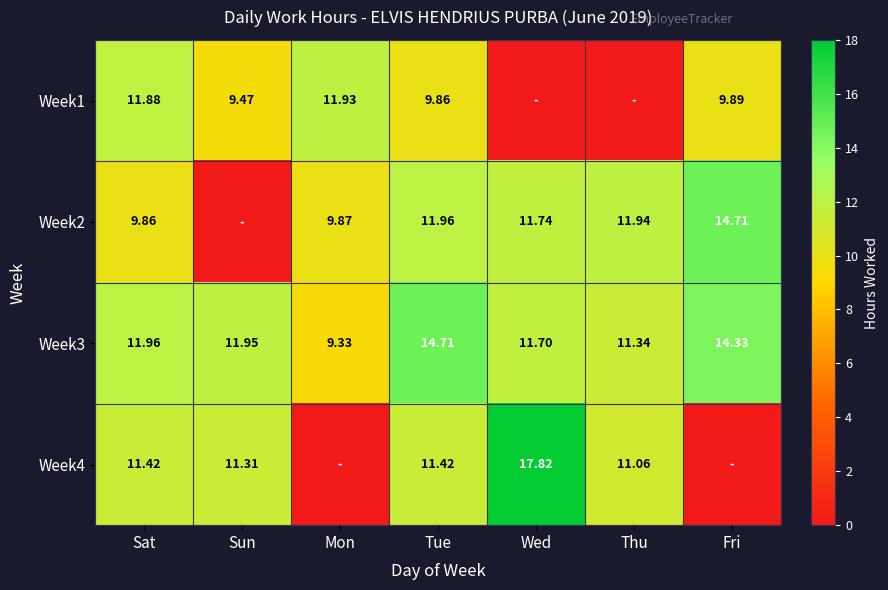

The Week1 series shows 14.3 at Fri. True or false?

False